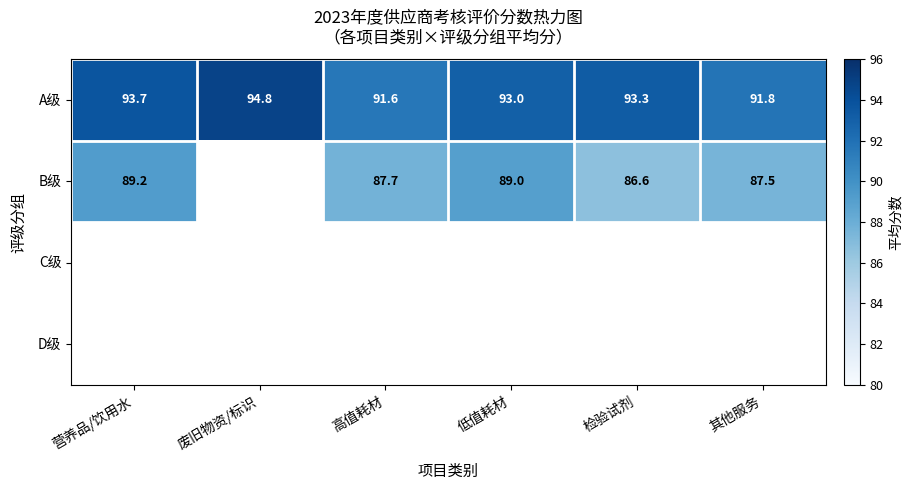

What is the maximum value for A级?

94.8